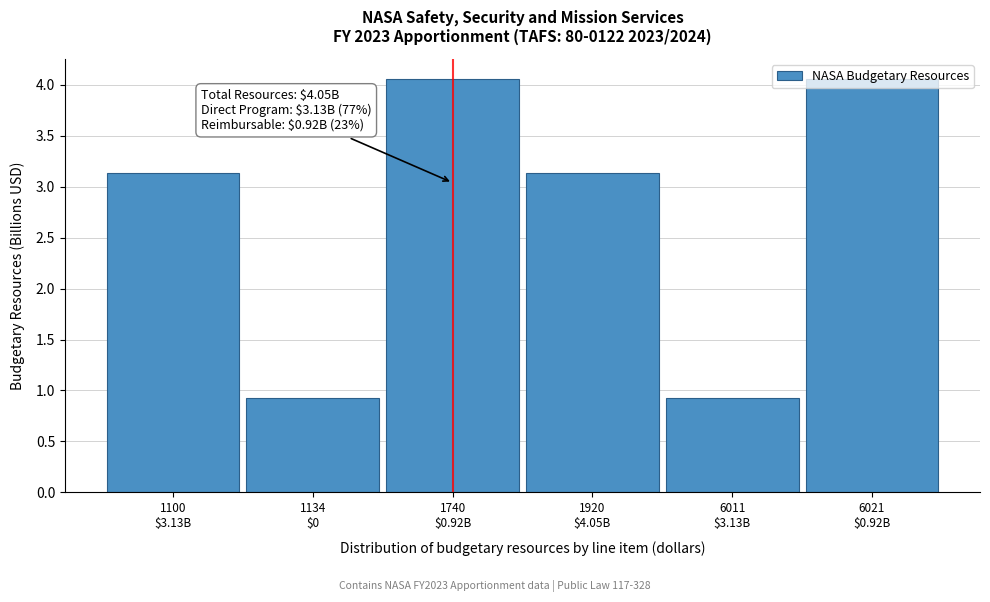

What is the smallest value displayed?

0.9